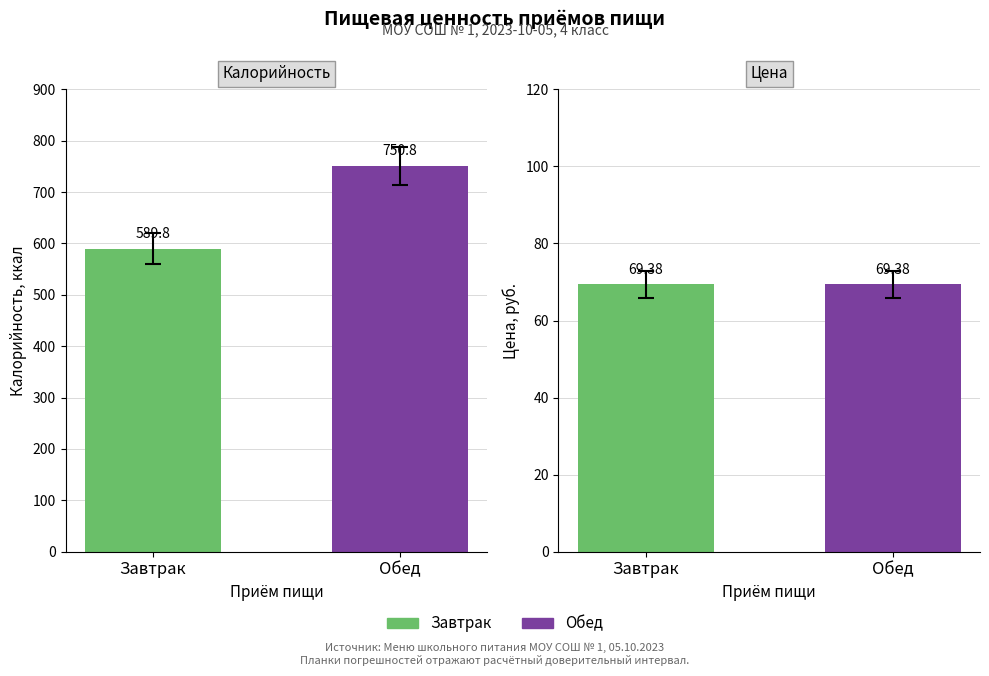

Between Завтрак and Обед, which series saw the biggest shift?

Калорийность